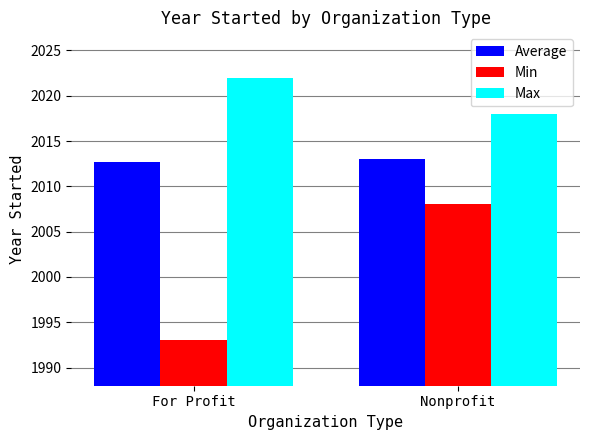

Reading right to left, extract all data points from this chart.

Average: Nonprofit=2013.0	For Profit=2012.7
Min: Nonprofit=2008.0	For Profit=1993.0
Max: Nonprofit=2018.0	For Profit=2022.0